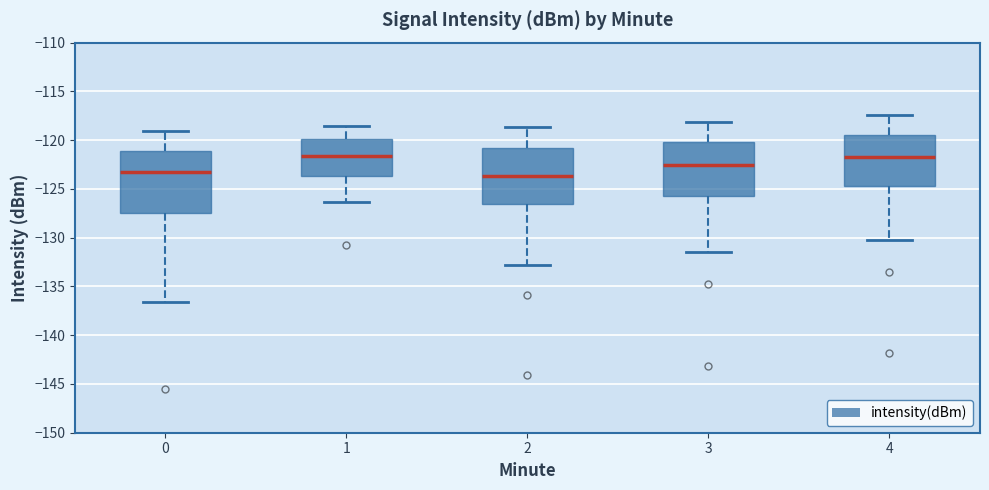

Reading left to right, transcribe this box plot: for each box, give where its median line is, the range the box spans, and where its two whiskers end, as read against the y-axis. The values are not printed on the chart, so give them approximately, as read against the axis.

0: median -123.5, box -127.5 to -121.0, whiskers -136.5 to -119.0
1: median -121.5, box -123.5 to -120.0, whiskers -126.5 to -118.5
2: median -123.5, box -126.5 to -121.0, whiskers -133.0 to -118.5
3: median -122.5, box -125.5 to -120.0, whiskers -131.5 to -118.0
4: median -121.5, box -124.5 to -119.5, whiskers -130.0 to -117.5